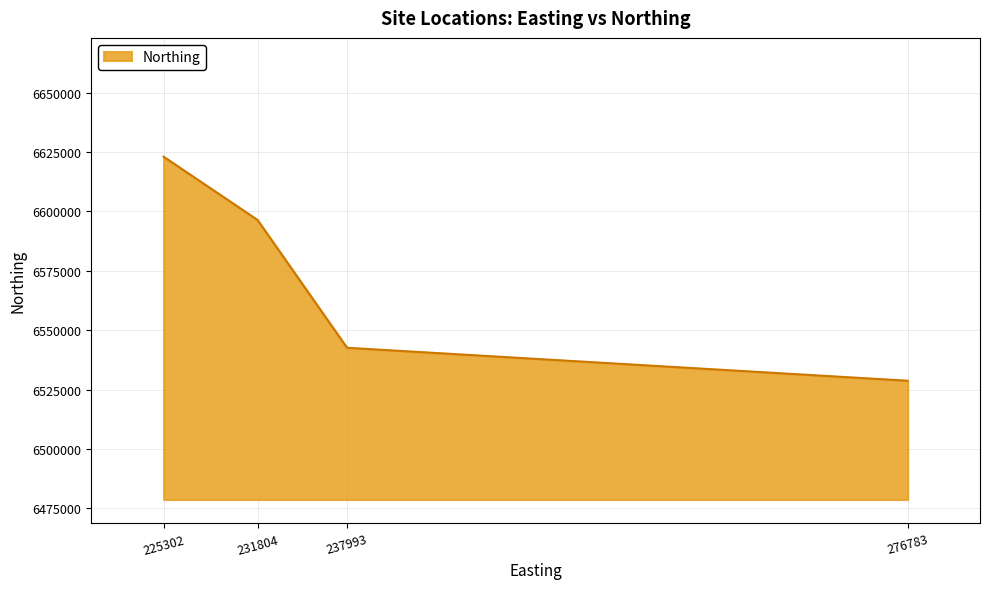

What is the ratio of the value at 276783 to the value at 237993?

1.0